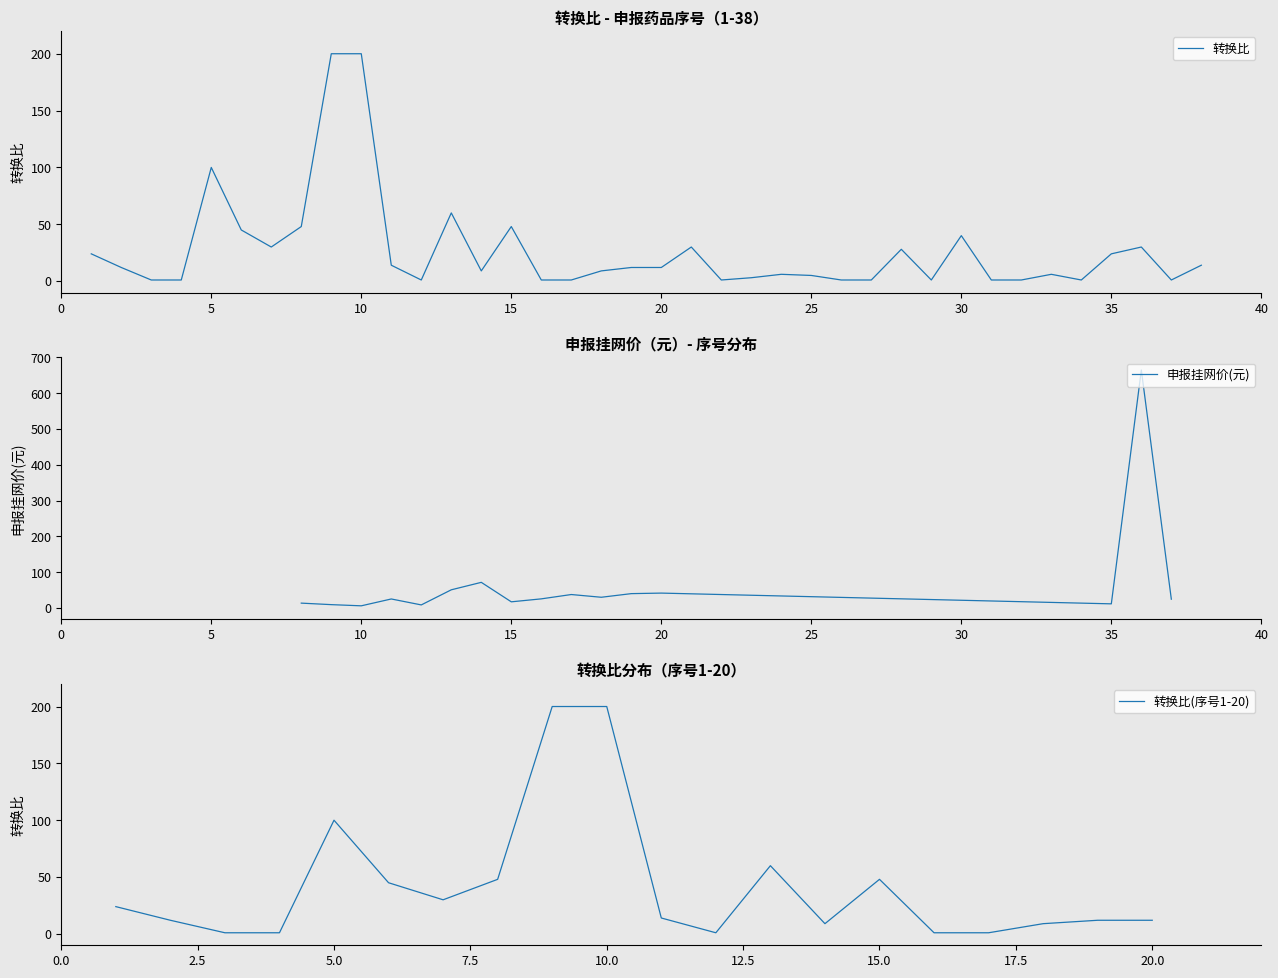

Count the number of categories in the chart.

38